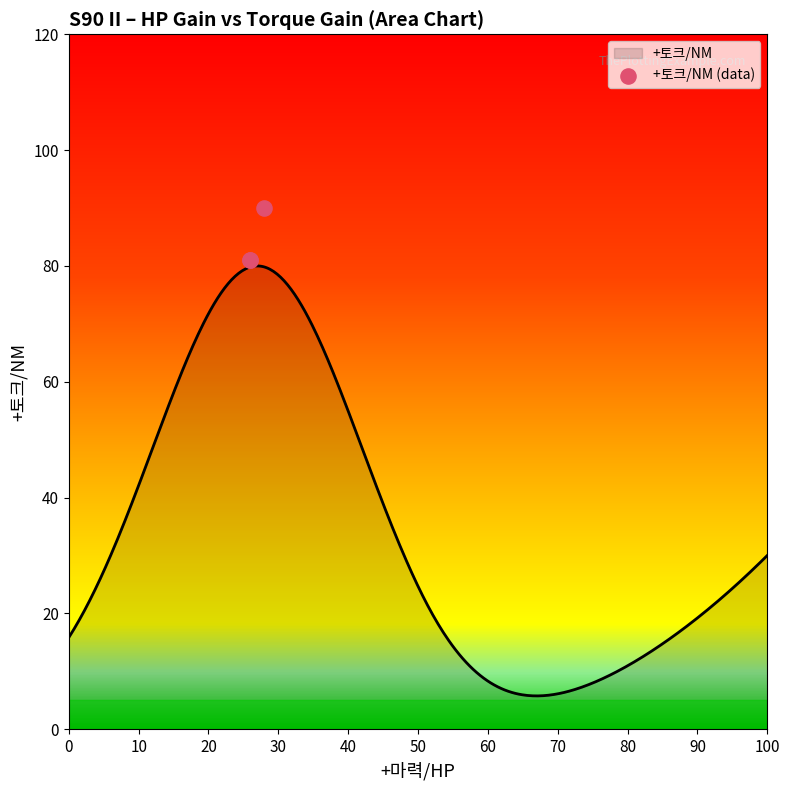

What is the ratio of the value at 28 to the value at 26?

1.1